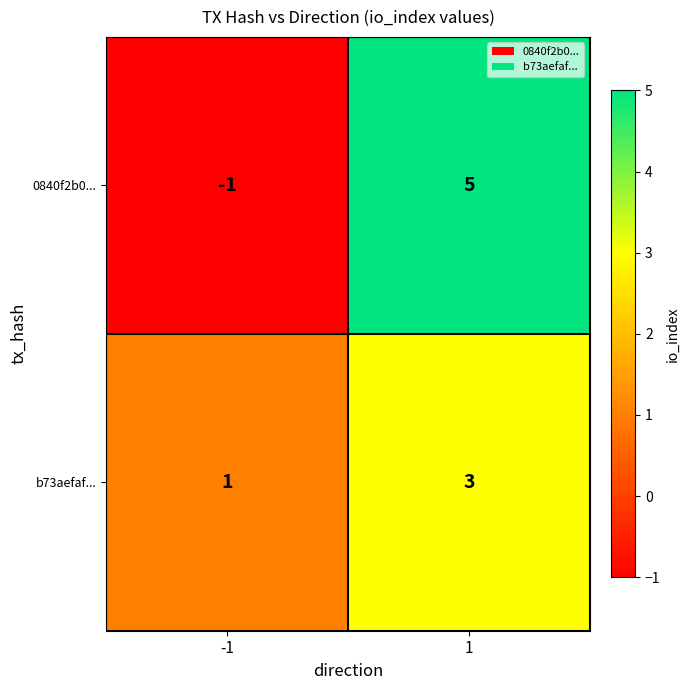

Which series has the widest spread of values?

0840f2b0...